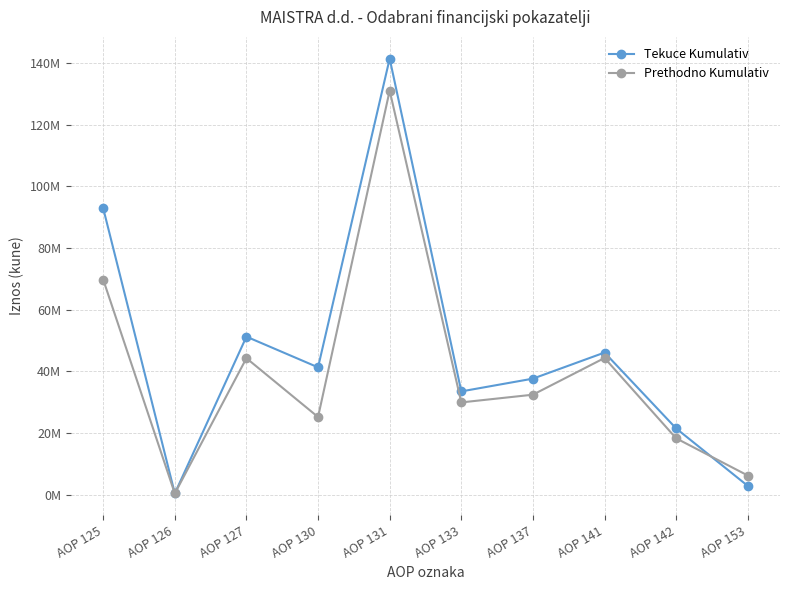

What is the sum of the Prethodno Kumulativ values at AOP 137 and AOP 153?

38587159